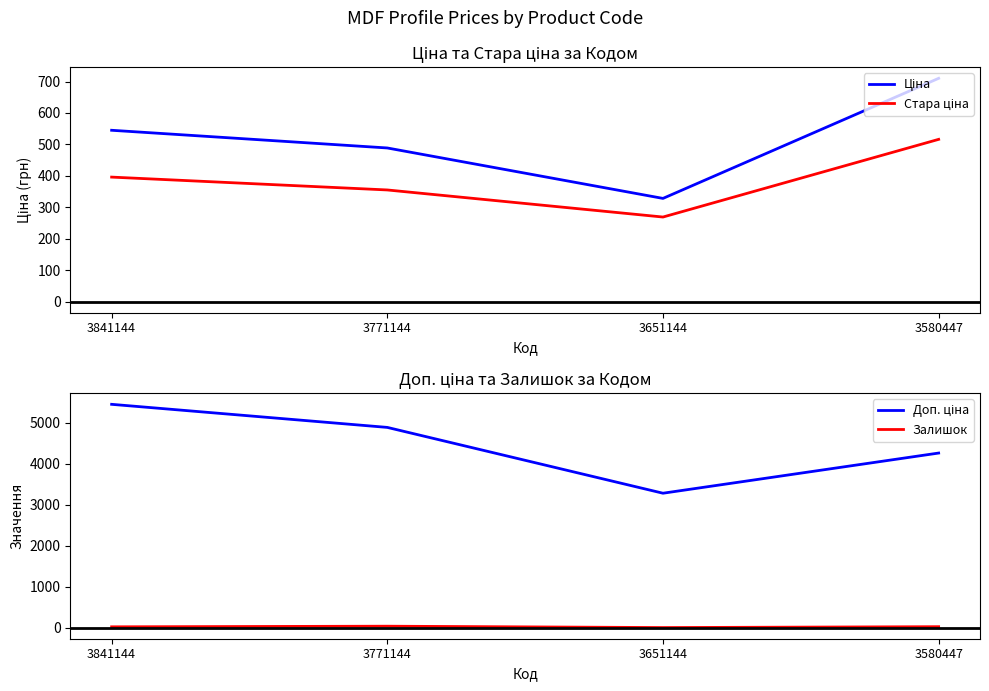

At which category does the chart reach its minimum across all series?

3651144